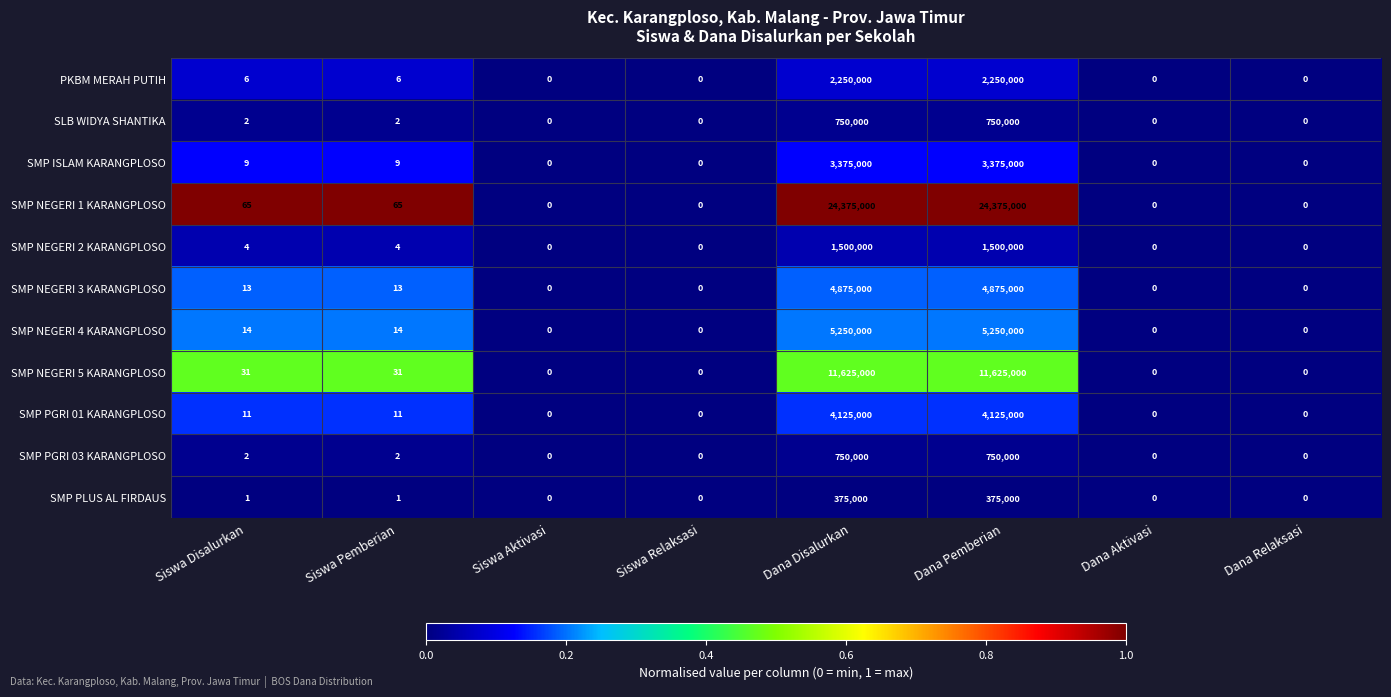

What is the maximum value for SMP NEGERI 3 KARANGPLOSO?

4875000